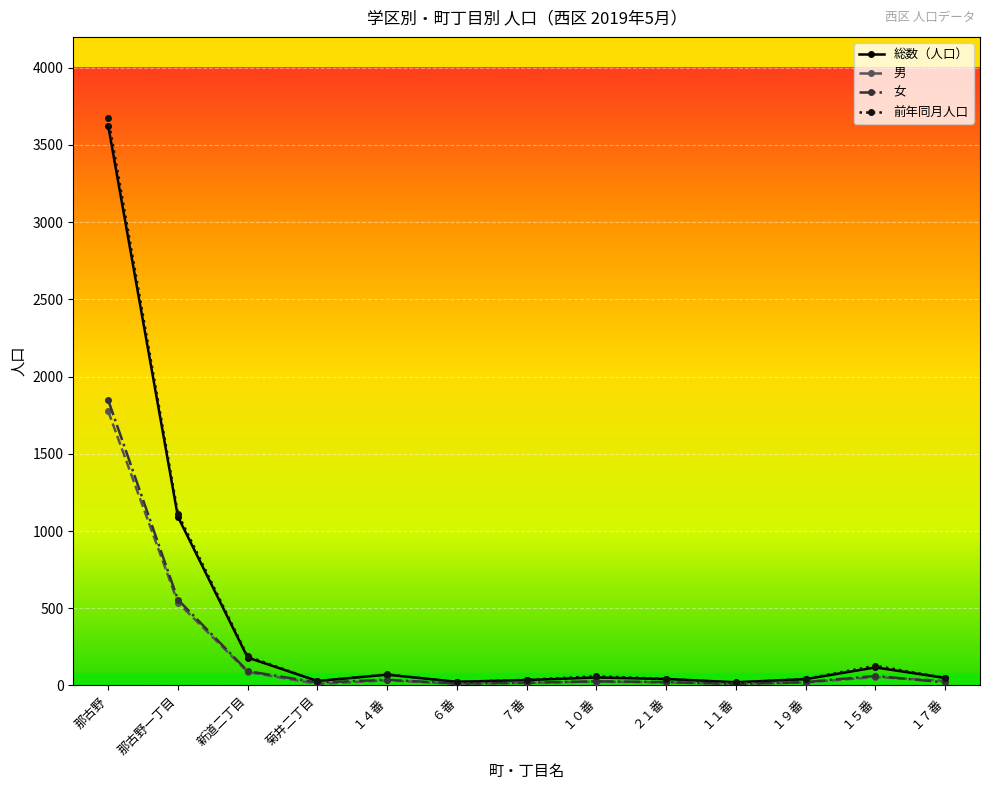

What is the difference between the highest and lowest values at １７番?

29